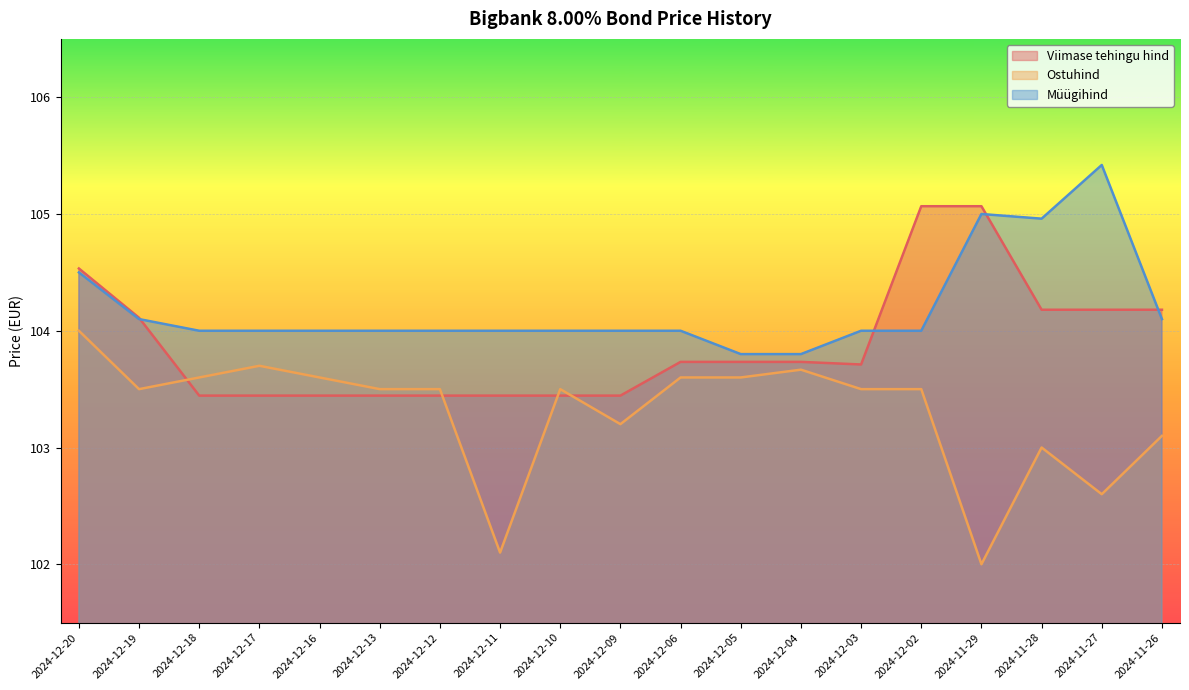

At 2024-12-04, list the series in order from largest to smallest.

Müügihind, Viimase tehingu hind, Ostuhind